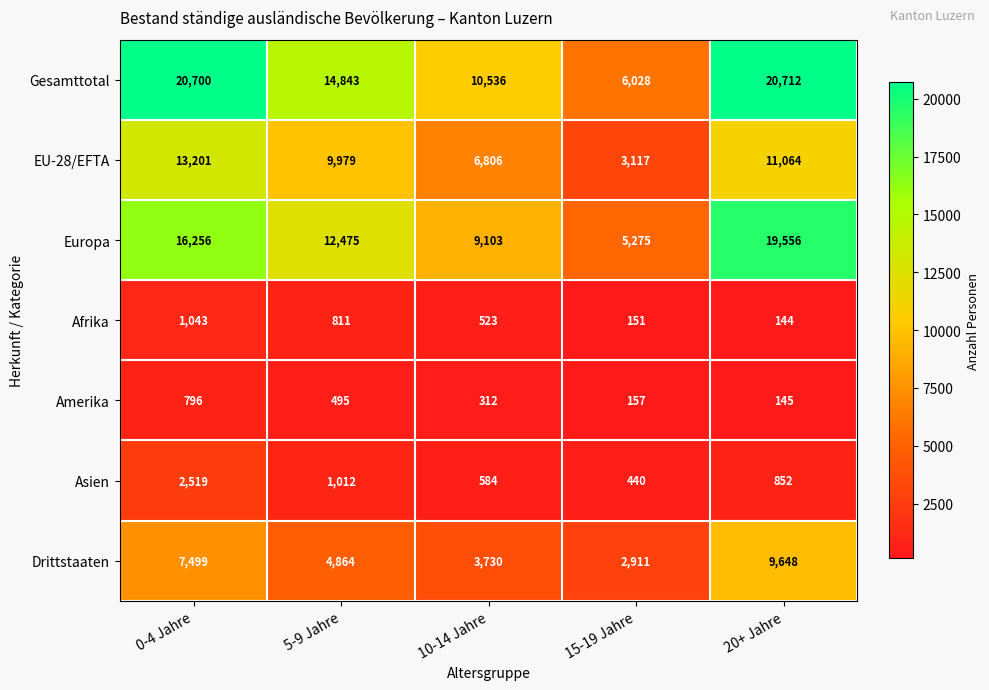

The EU-28/EFTA series shows 17355 at 0-4 Jahre. True or false?

False